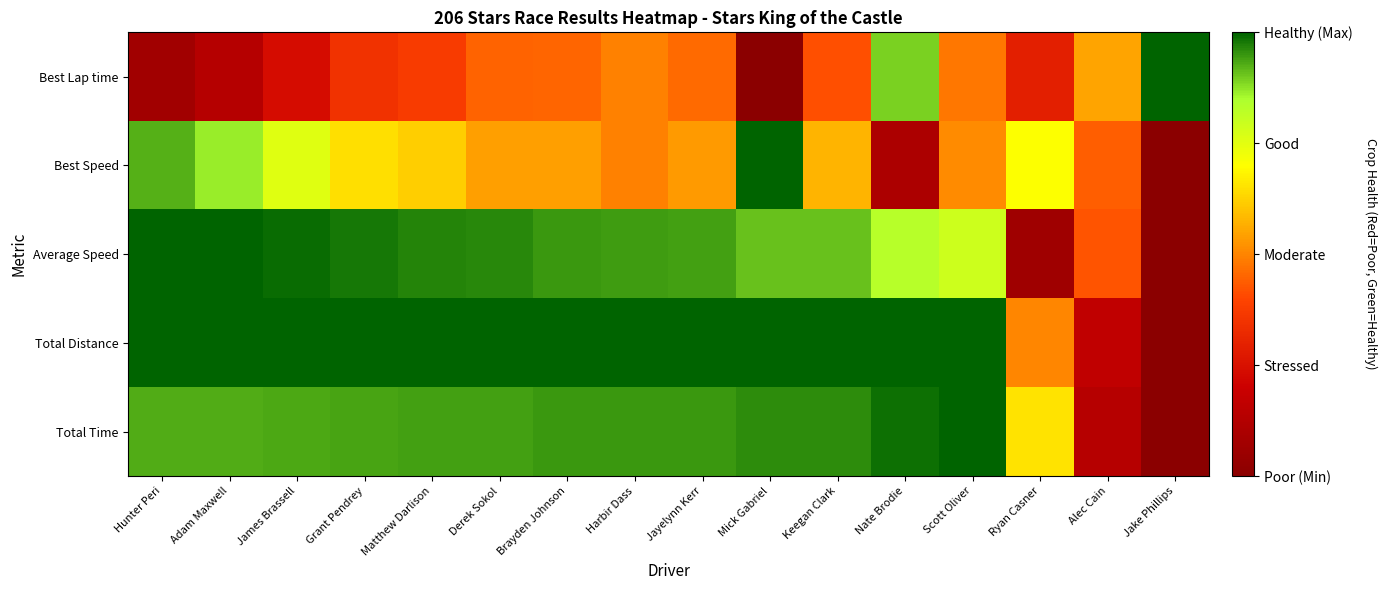

Rank the series at Jake Phillips from lowest to highest value.

Best Speed, Average Speed, Total Distance, Total Time, Best Lap time